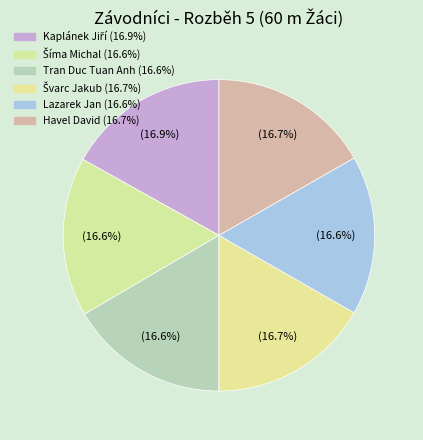

Which slice is the smallest?

Šíma Michal